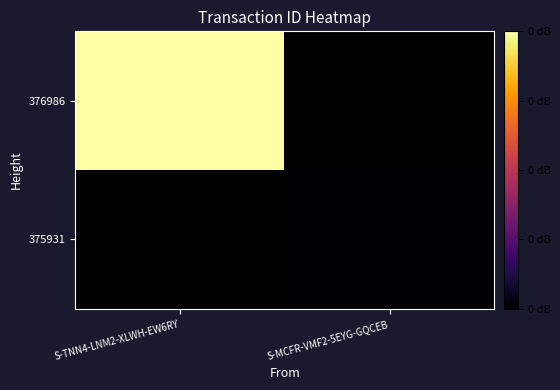

At how many categories does at least one series exceed 18?

2